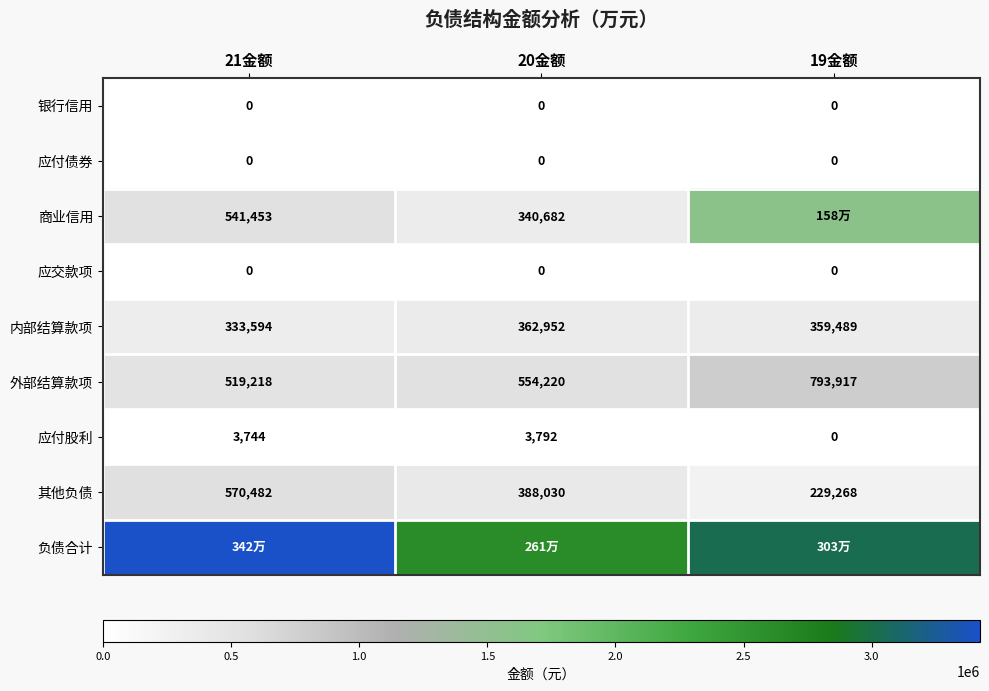

How many distinct data groups are displayed?

9